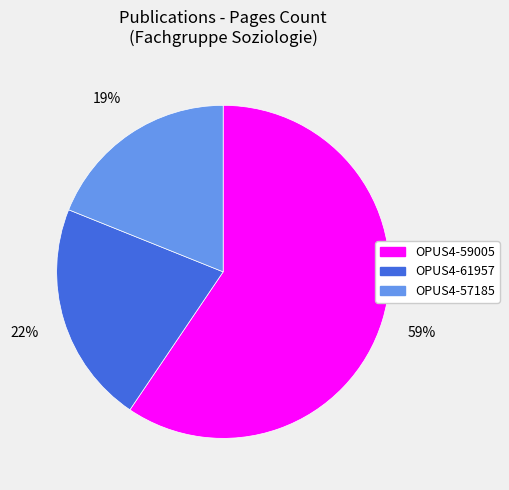

Rank the categories by value from highest to lowest.

OPUS4-59005, OPUS4-61957, OPUS4-57185